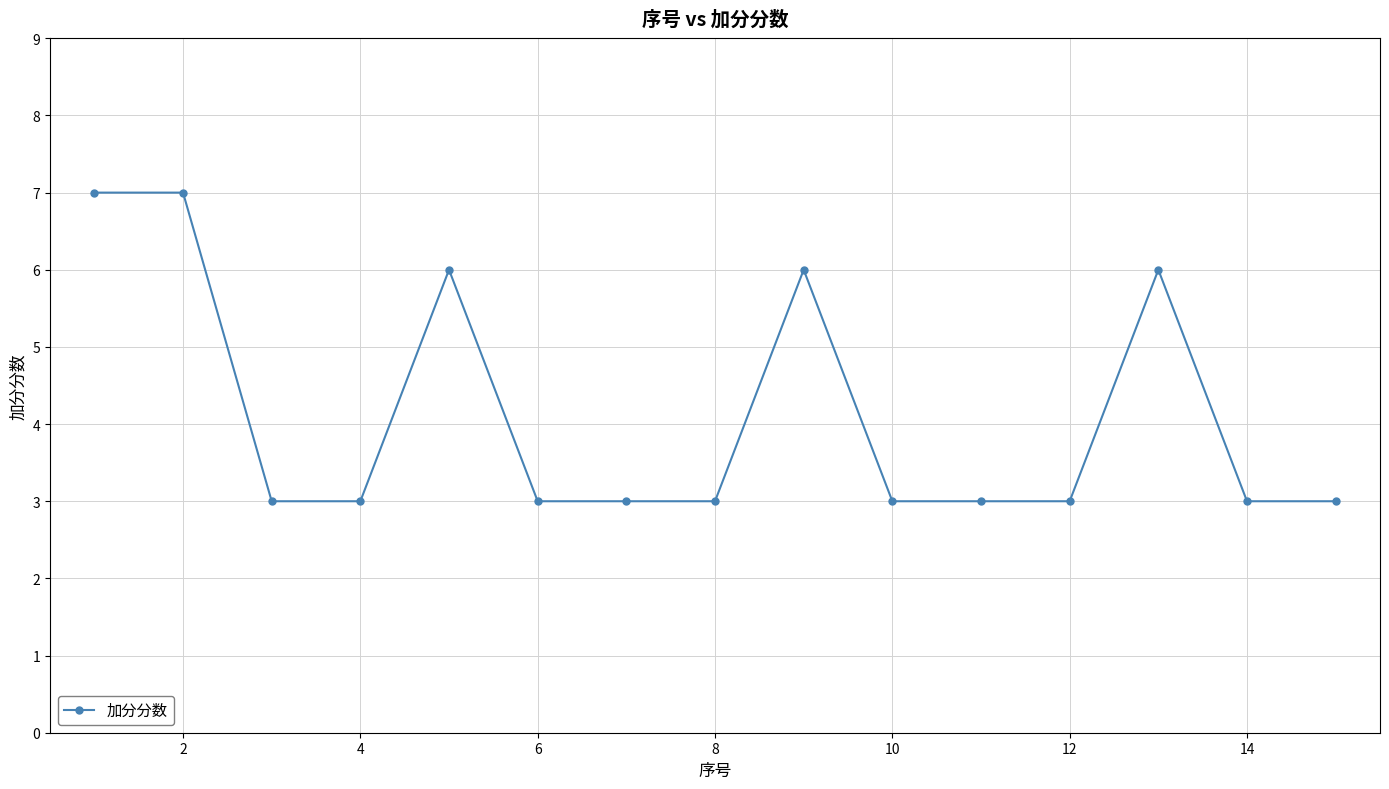

How many categories are shown in the chart?

15